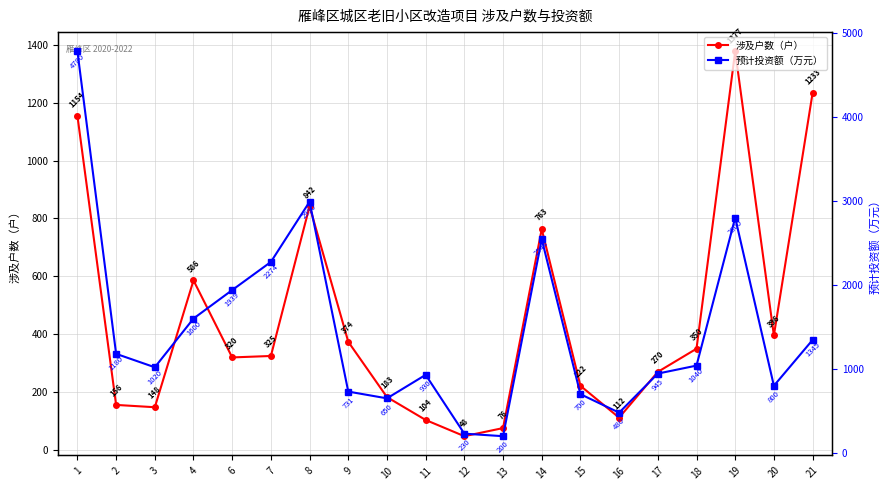

What is the sum of the 预计投资额（万元） values at 13 and 11?

1130.0